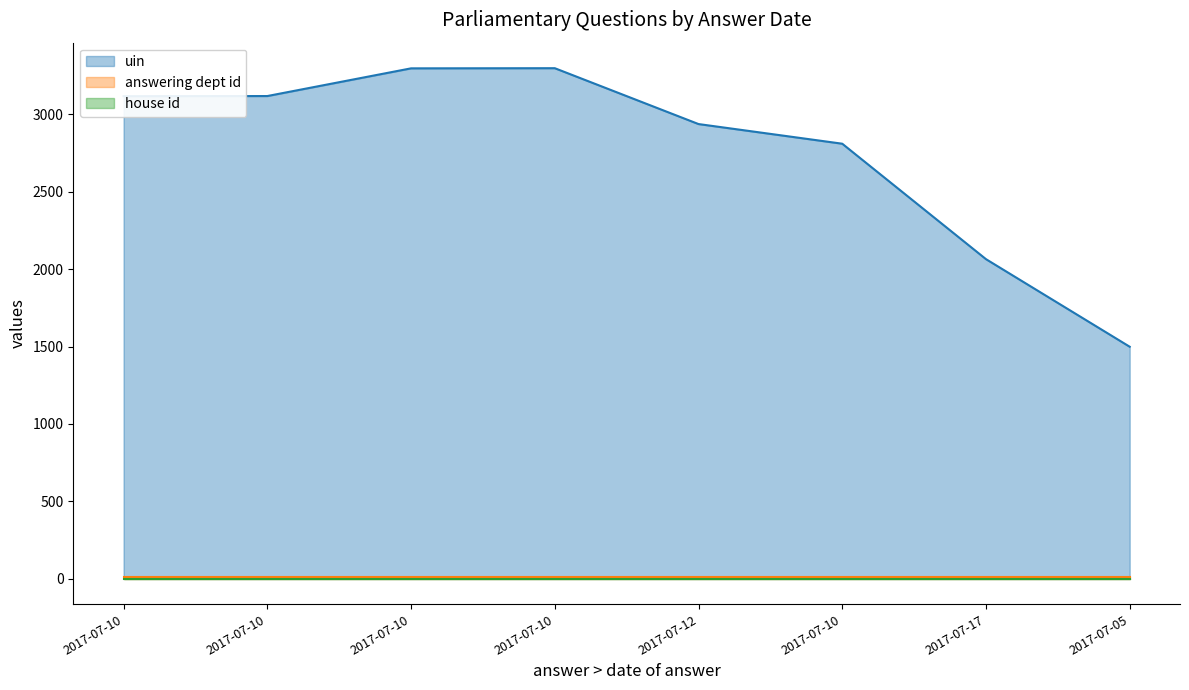

True or false: answering dept id has a value of 14 at 2017-07-10.

False